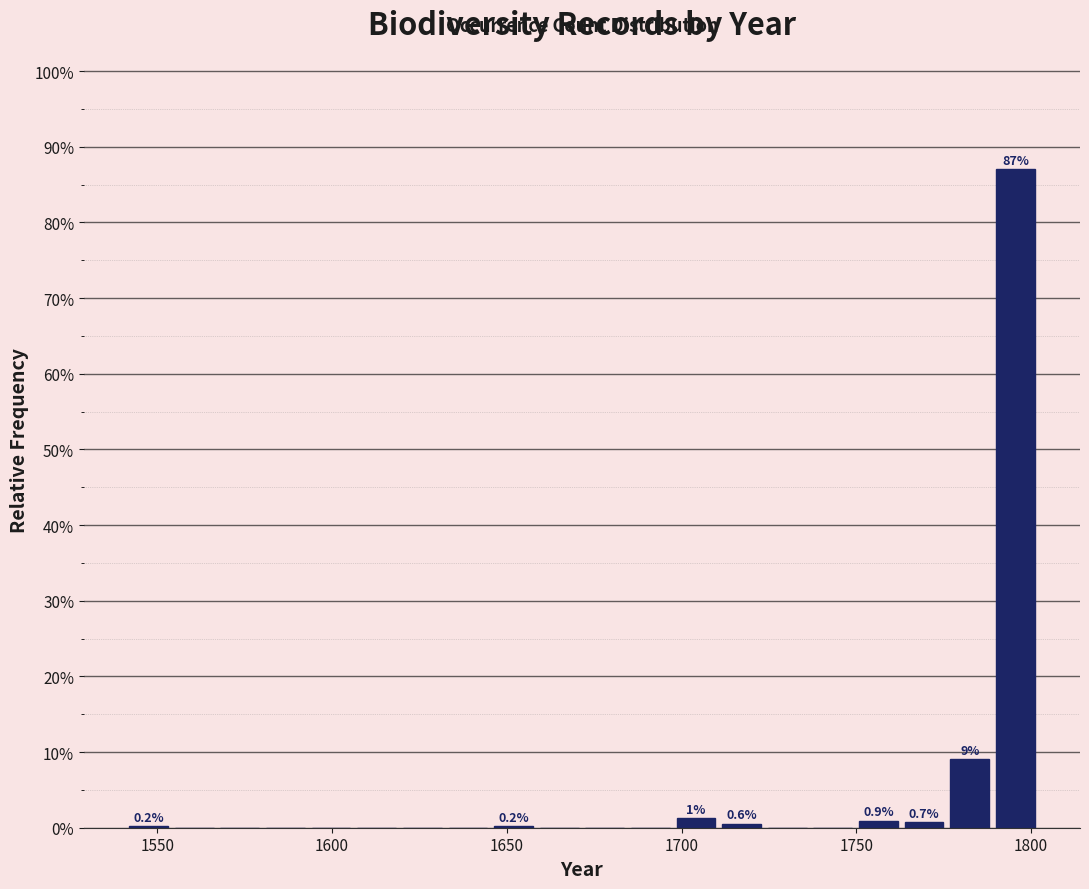

Read against the x-axis, roughly where is the centre of the tallest bar?

1795